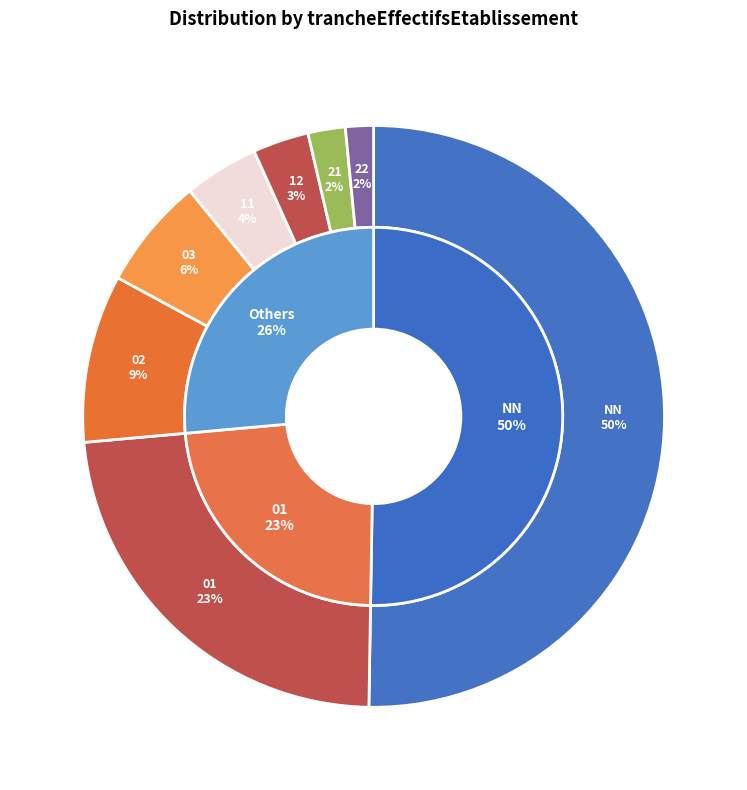

How much of the chart is everything except 03?

93.8%